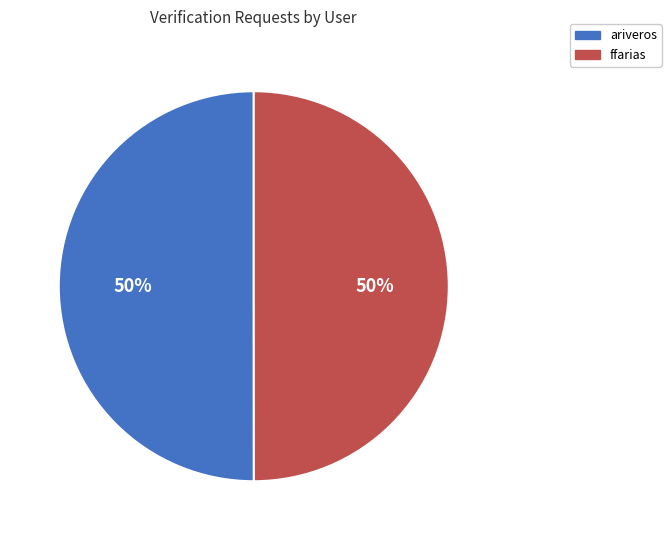

The ariveros slice represents 50% of the pie. True or false?

True